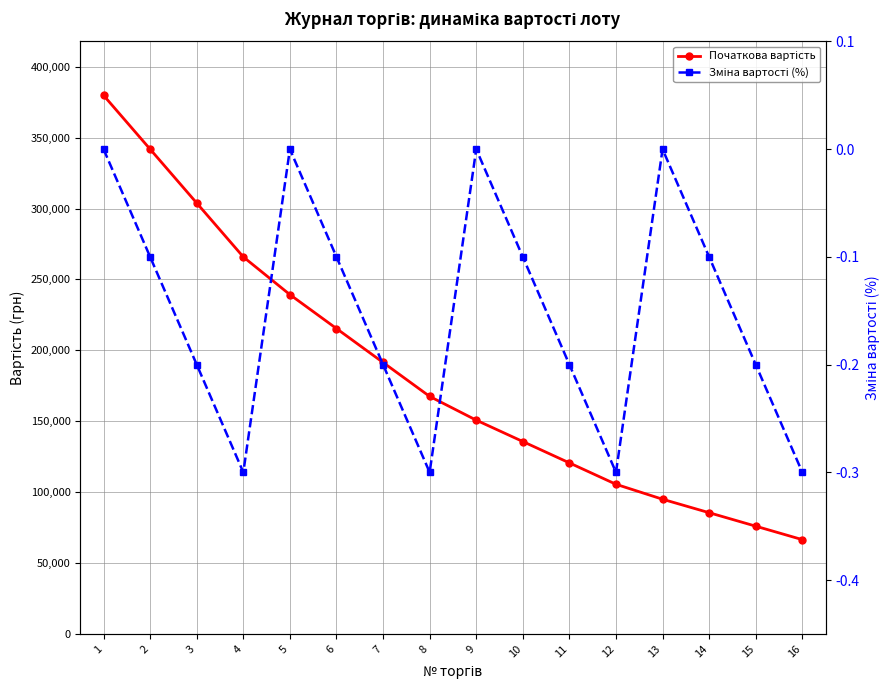

True or false: Початкова вартість has more than 2 interior local peaks.

False